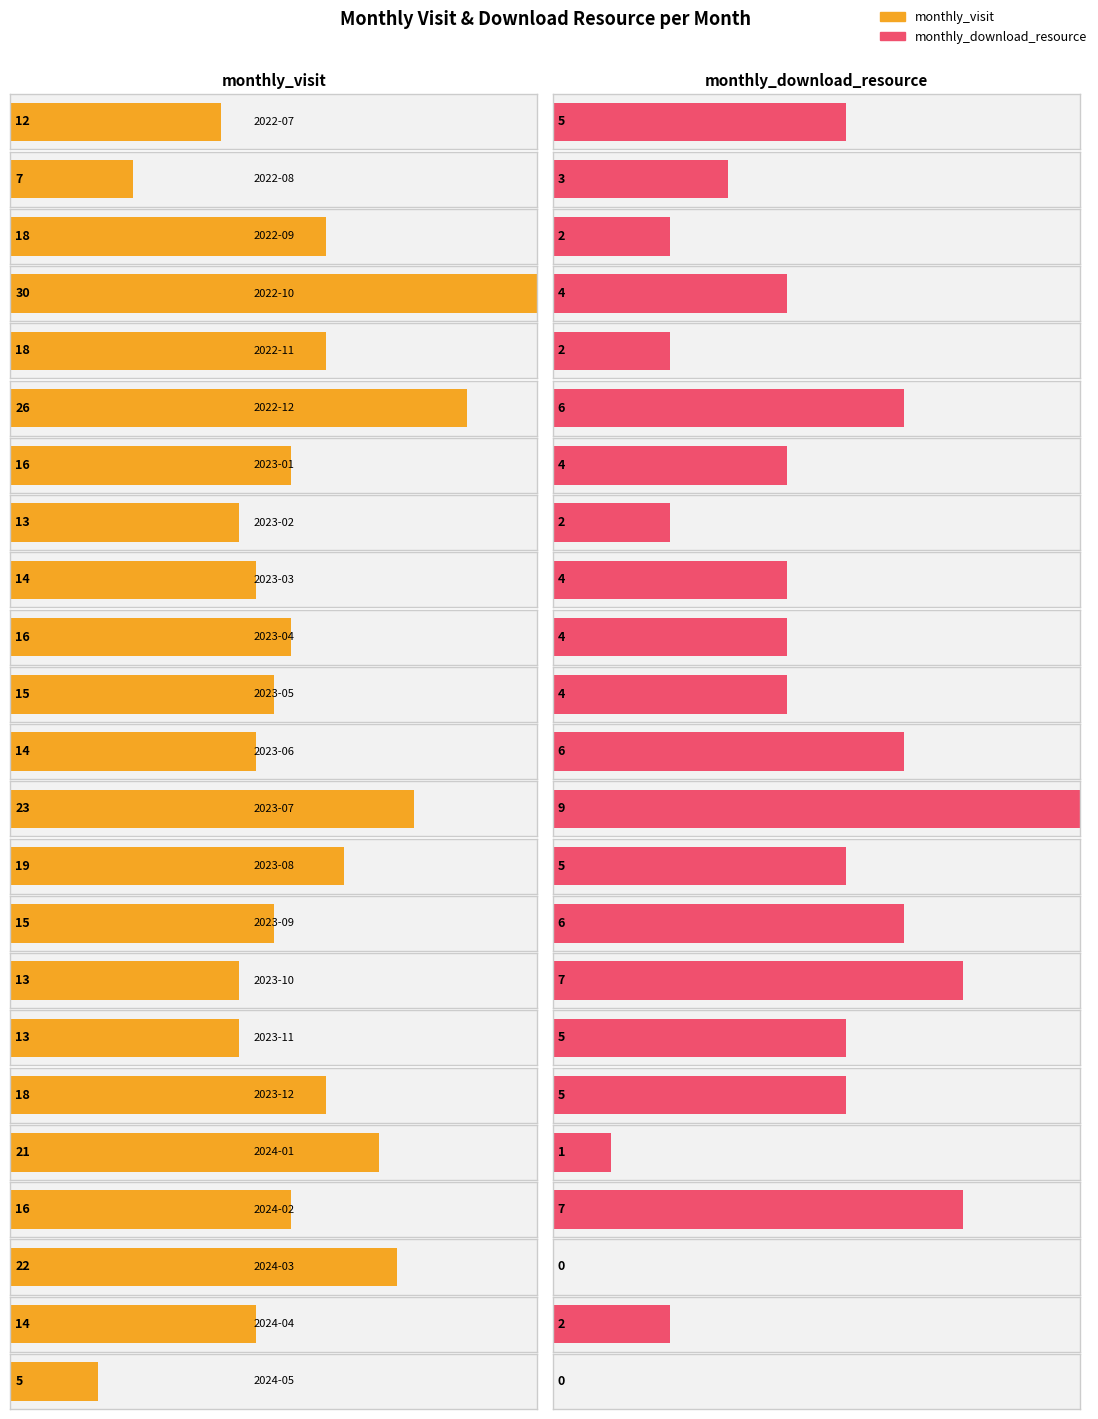

What value does the monthly_download_resource series have at 2022-07?

5